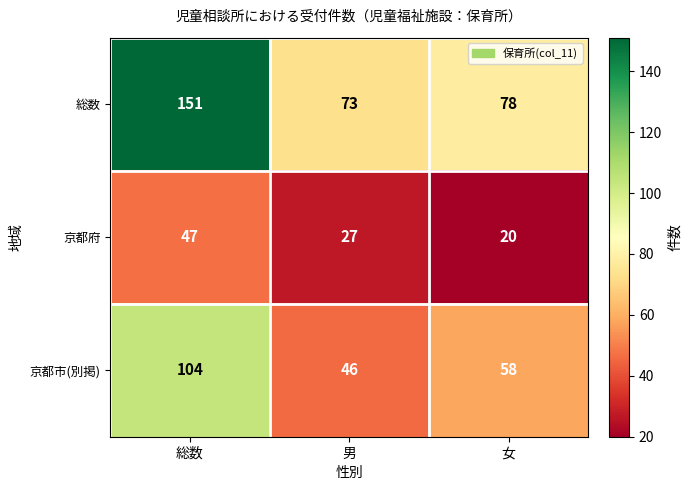

Reading right to left, list all the values displayed in this chart.

総数: 78	73	151
京都府: 20	27	47
京都市(別掲): 58	46	104